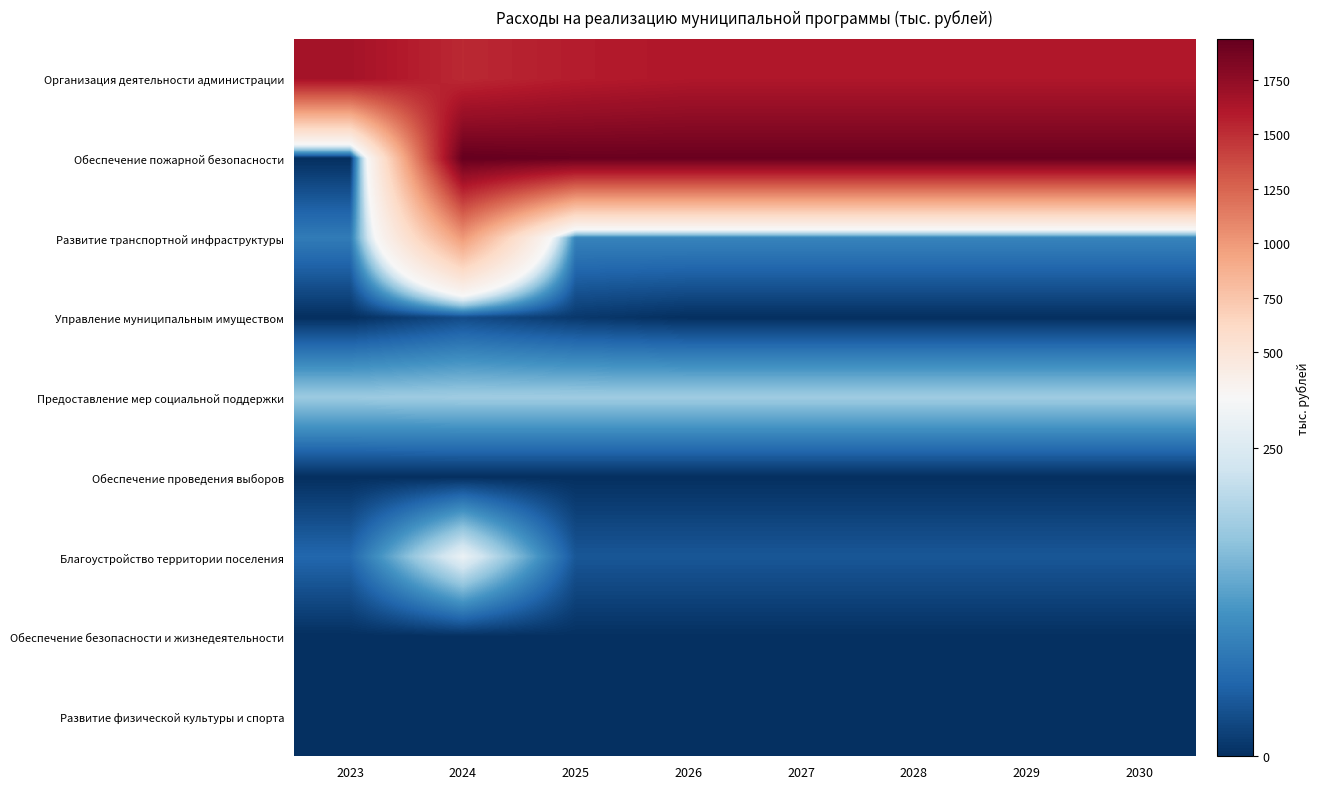

Between 2024 and 2025, which is larger?

2025